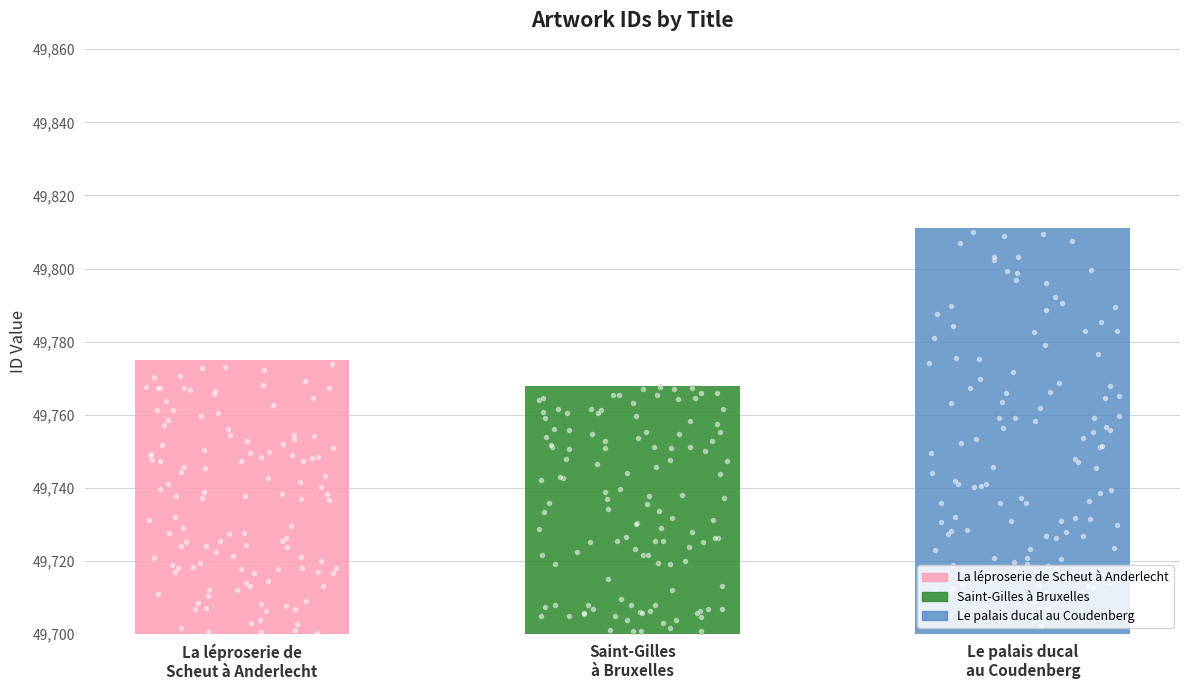

What is the change in value from La léproserie de
Scheut à Anderlecht to Le palais ducal
au Coudenberg?

+36